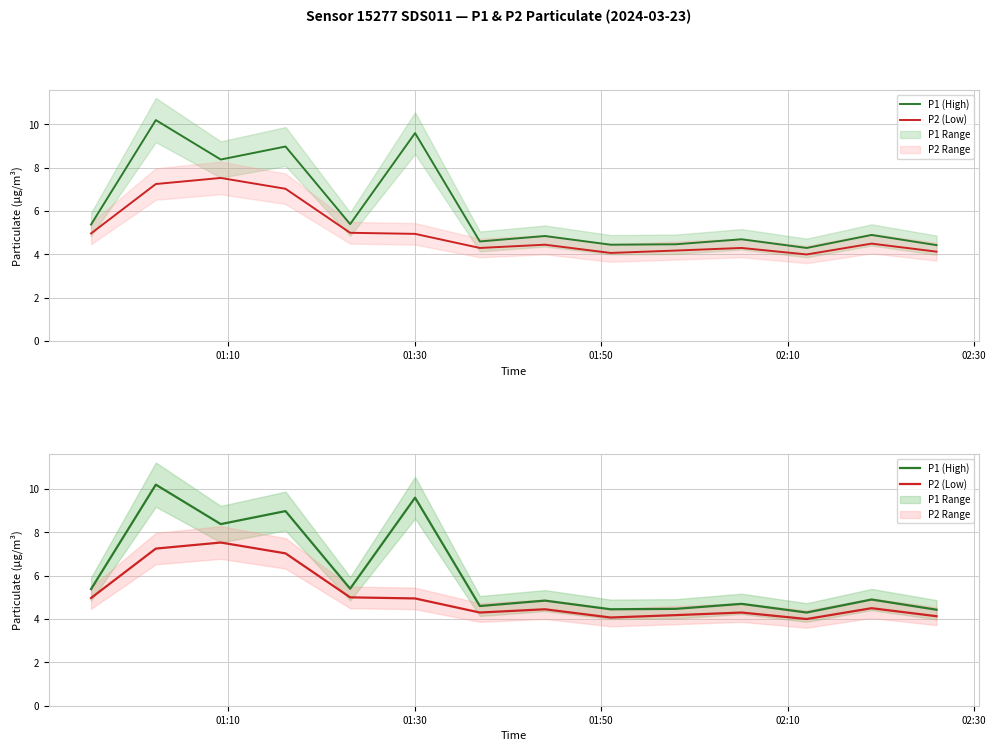

True or false: P1 (High) and P2 (Low) intersect in this chart.

False